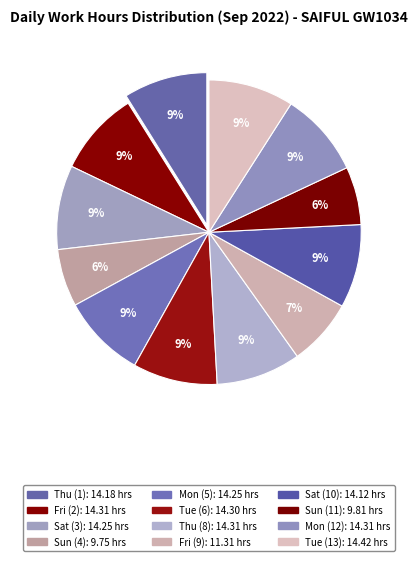

Is it true that Sat (10) is 9% of the pie?

True